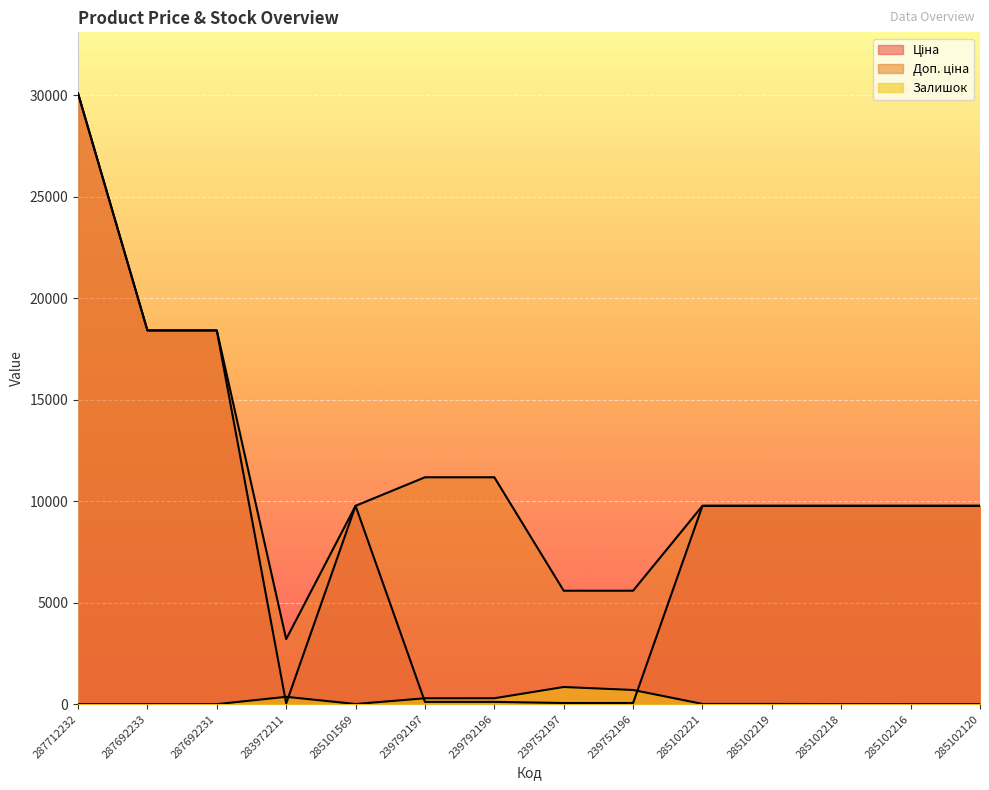

Which series has the largest range (max minus min)?

Ціна